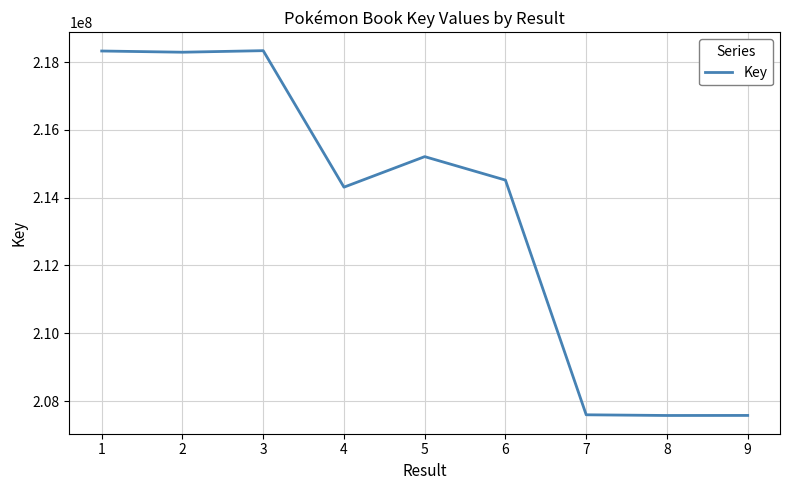

What is the maximum value shown in the chart?

218335874